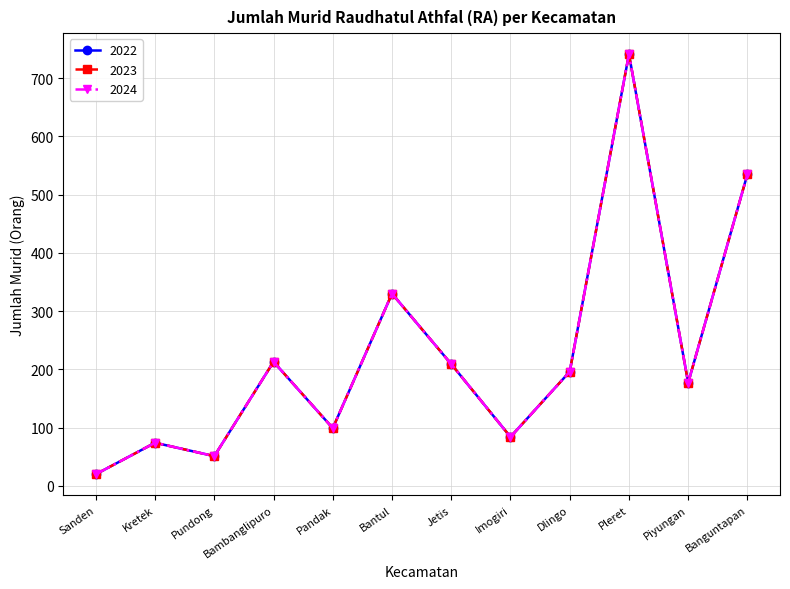

What is the value of the 2024 point at the 9th from the left?

196